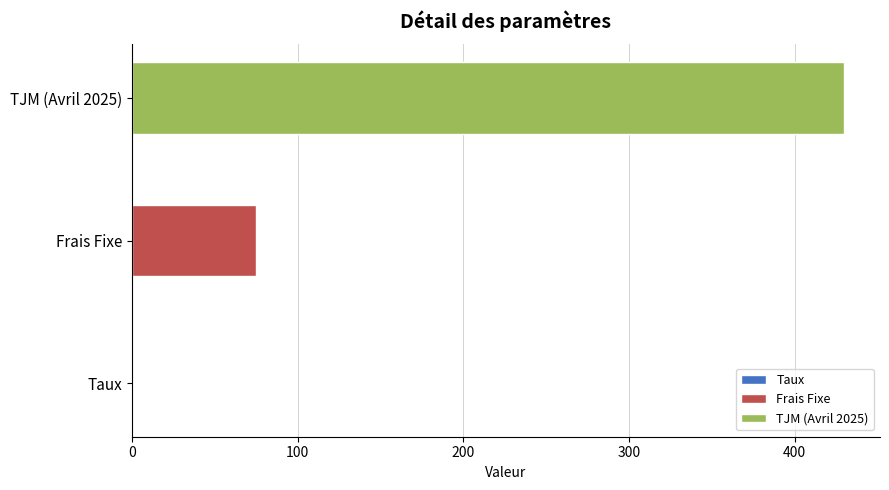

Reading left to right, what are all the values shown in this chart?

0.1	75.0	430.0